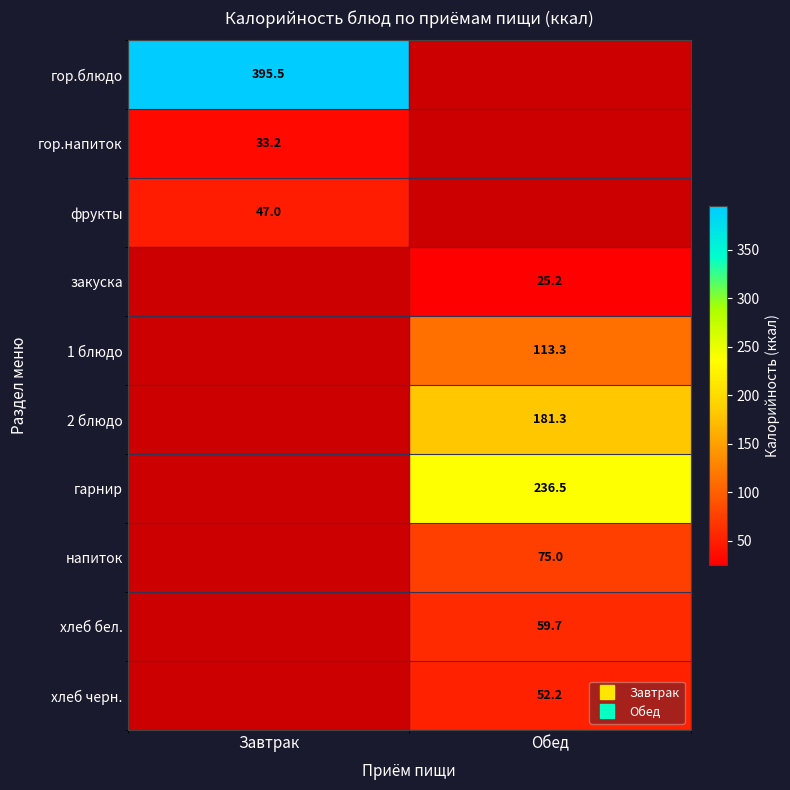

At how many categories does at least one series exceed 244?

1